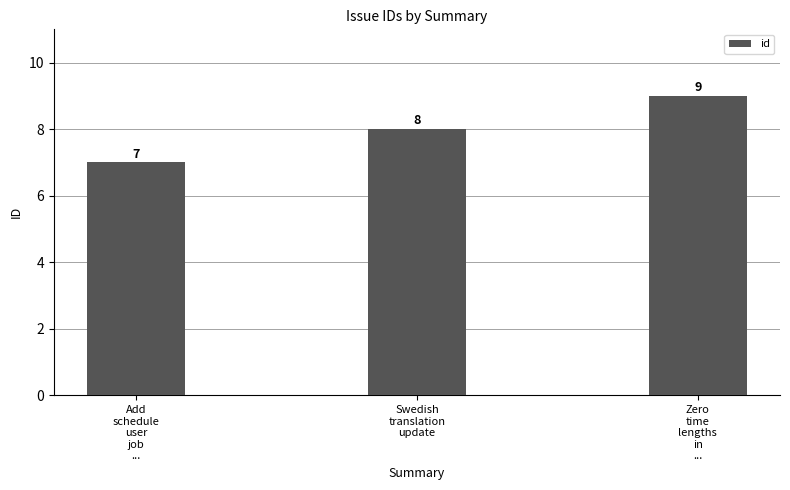

How many bars are there in total?

3